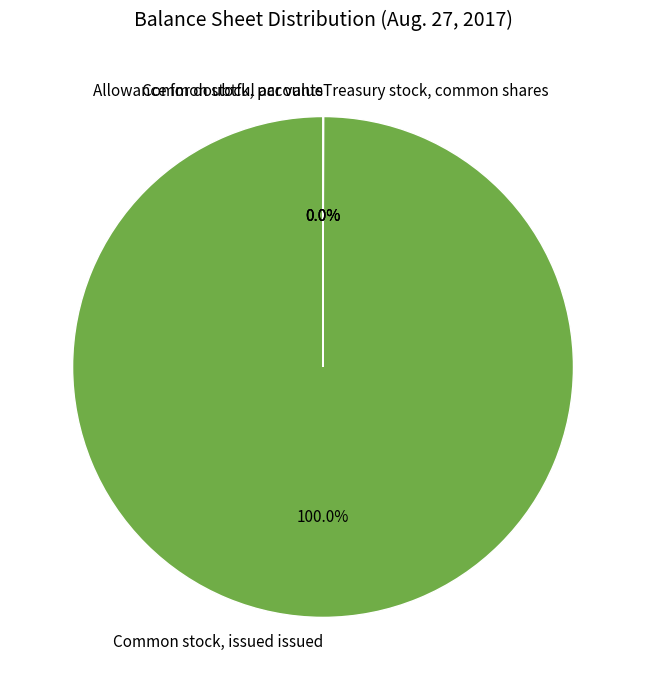

Which has a higher value, Allowance for doubtful accounts or Common stock, issued issued?

Common stock, issued issued